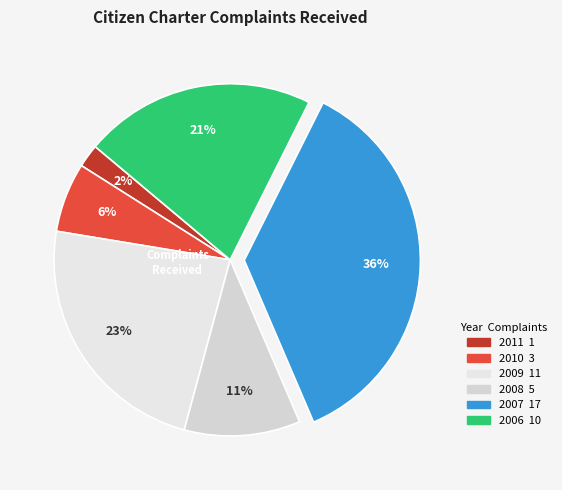

How many slices are in this pie chart?

6